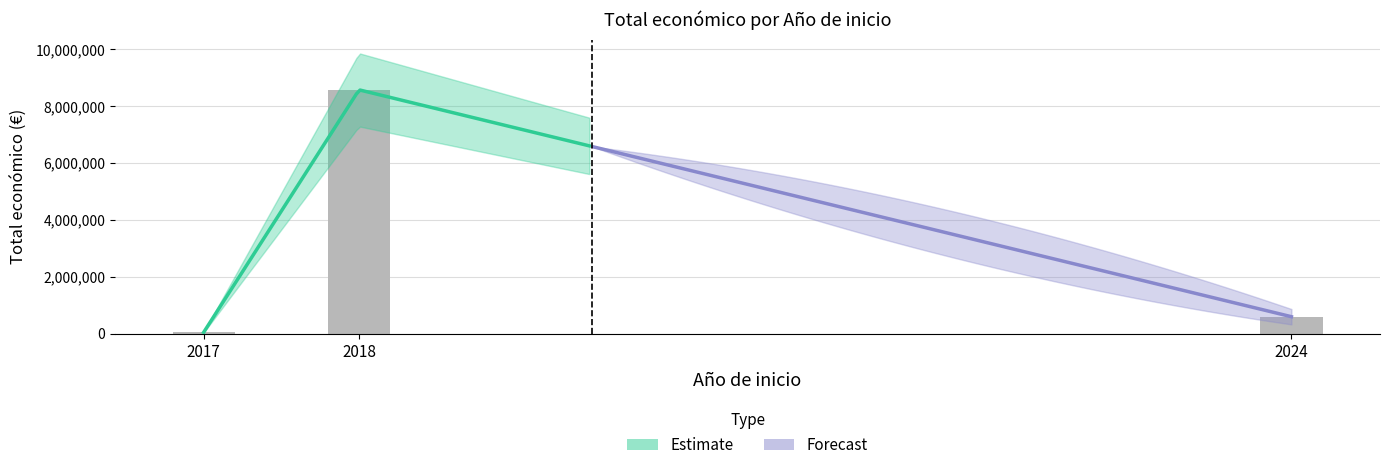

Between 2018 and 2018, which is larger?

2018